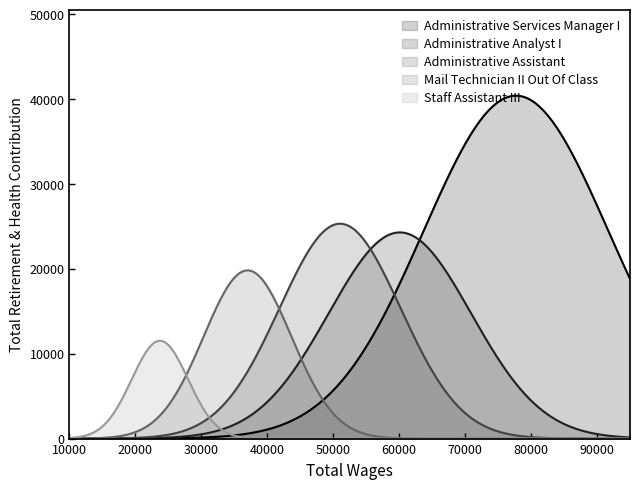

The value of Administrative Analyst I at 1 is 35811. True or false?

False